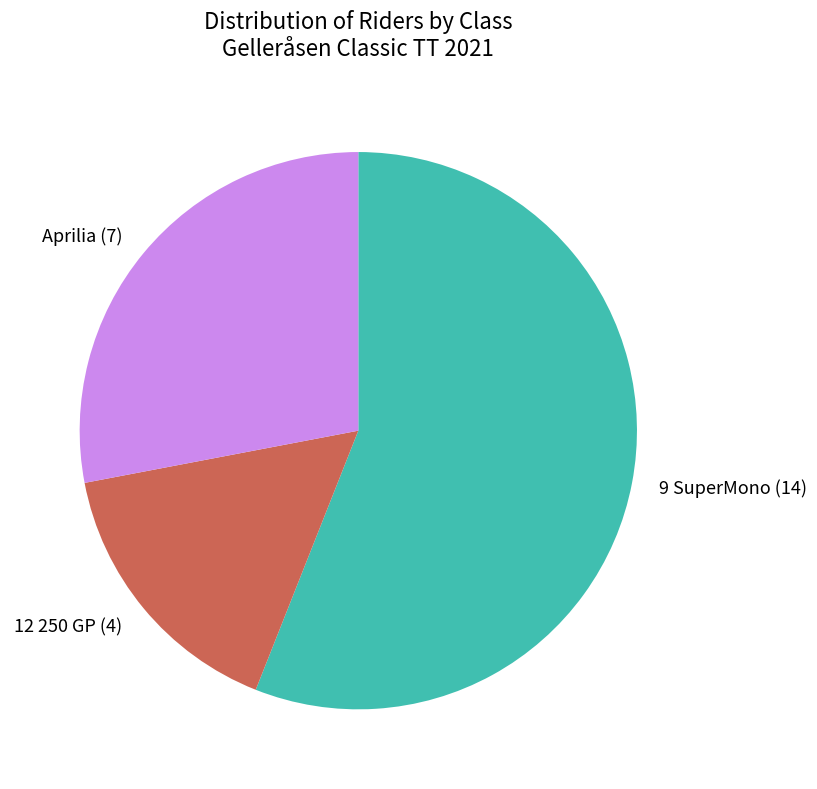

True or false: 9 SuperMono (14) accounts for 68% of the total.

False